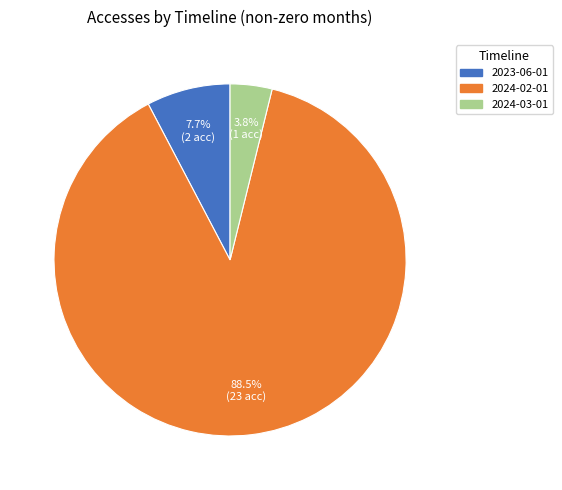

True or false: 2023-06-01 accounts for 15% of the total.

False